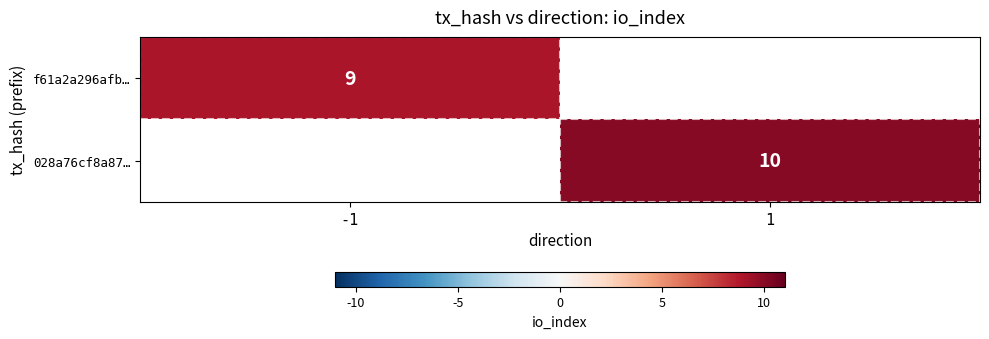

The f61a2a296afb… series shows 9 at -1. True or false?

True